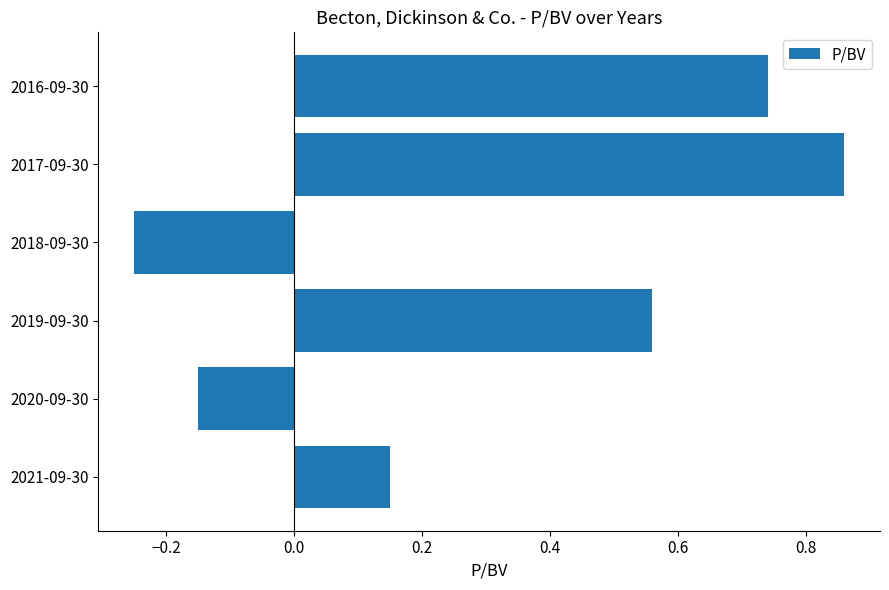

Does the chart contain any negative values?

Yes